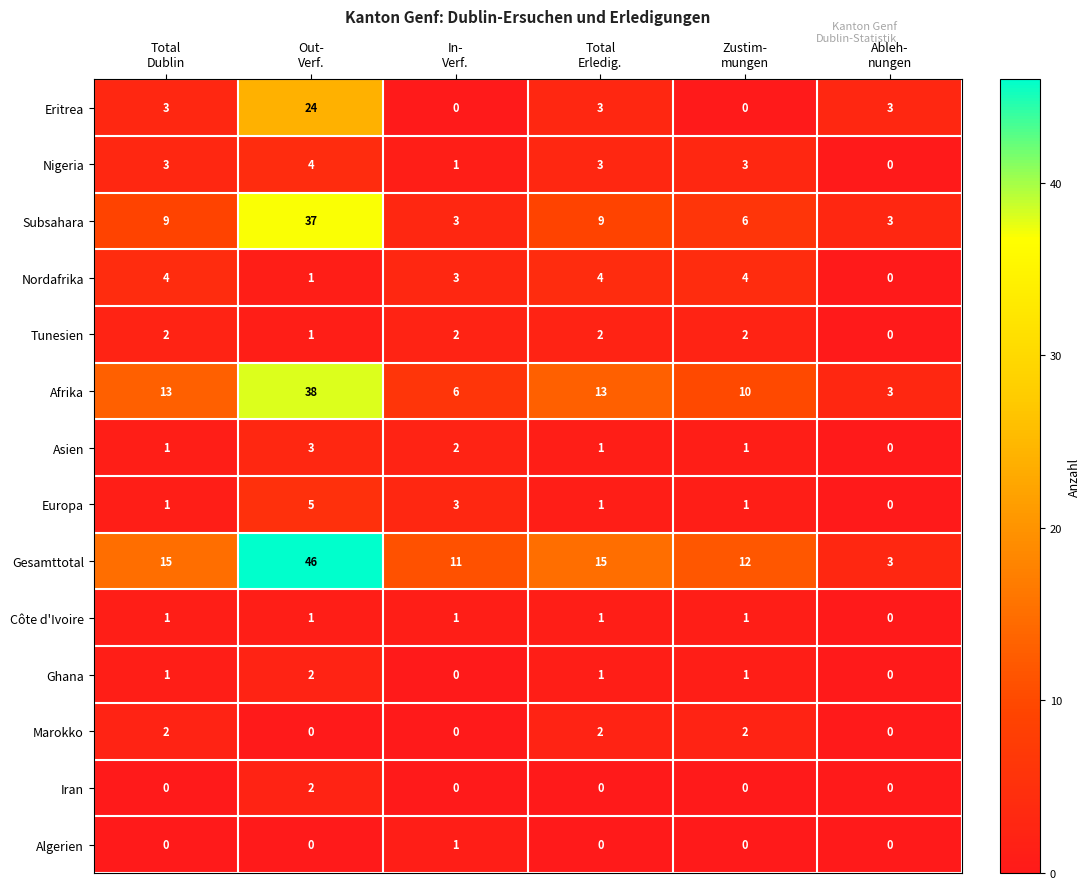

Which series has the largest total across all categories?

Gesamttotal